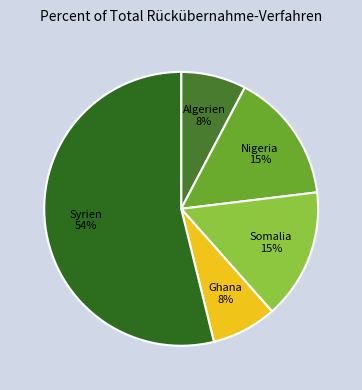

Is there any slice that represents more than half of the pie?

Yes